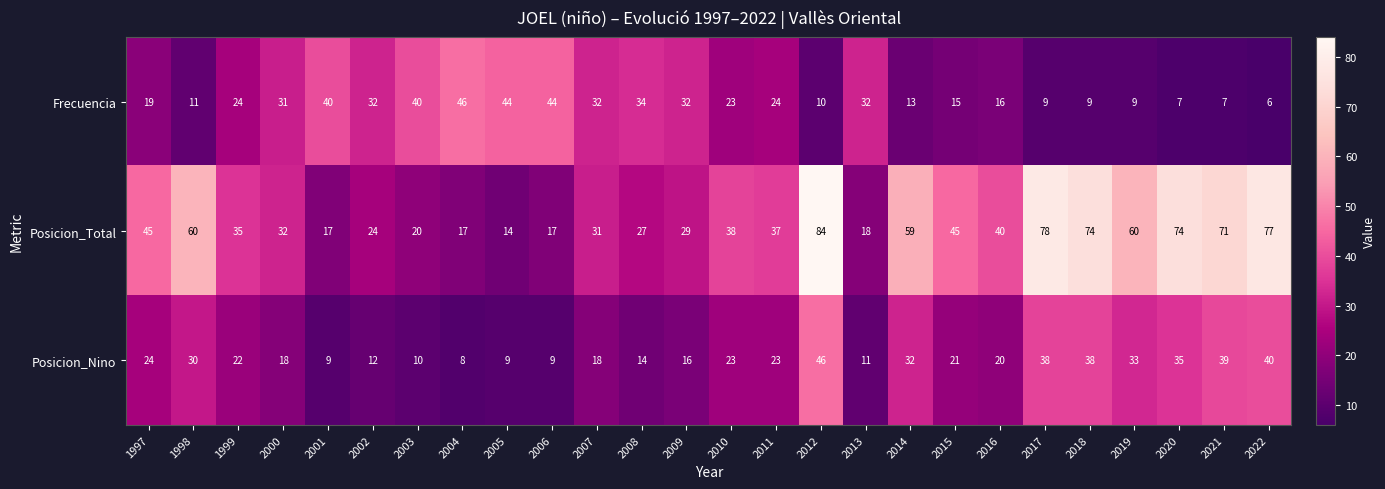

What is the spread (max minus min) of values at 2017?

69